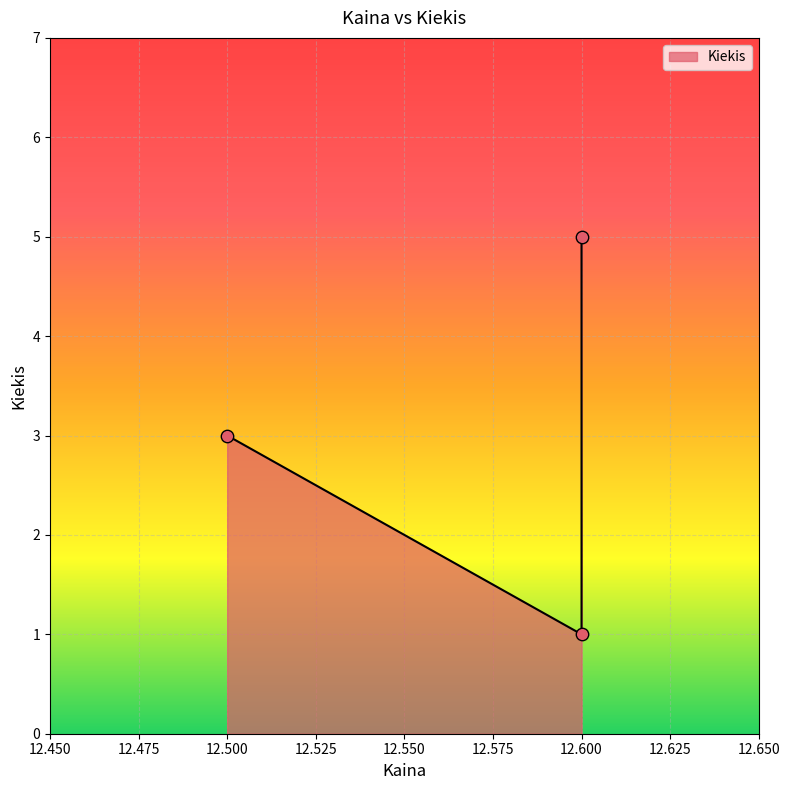

What is the change in value from 12.5 to 12.6?

+2